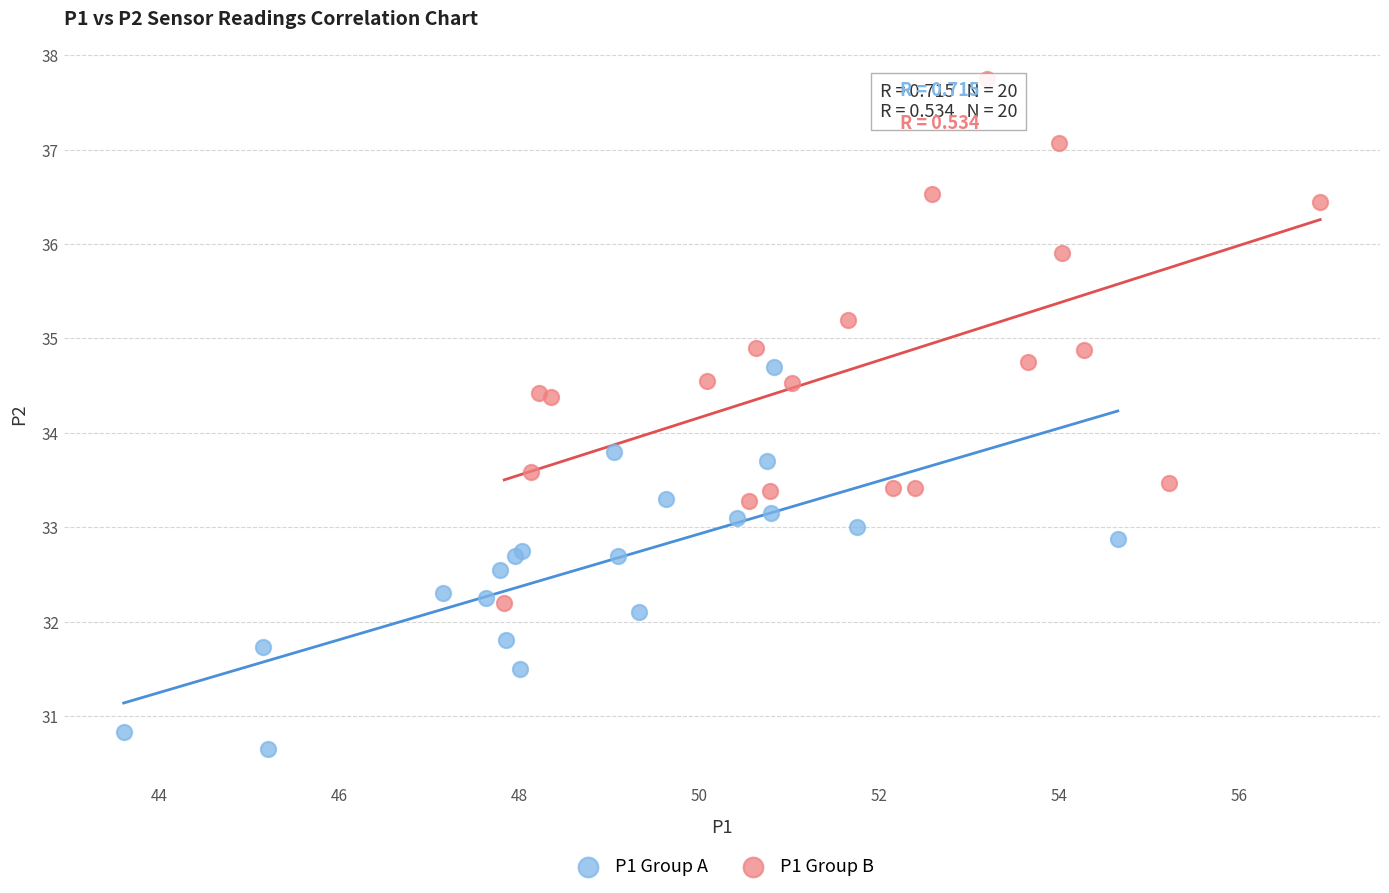

Which series contains the highest Y value?

P1 Group B